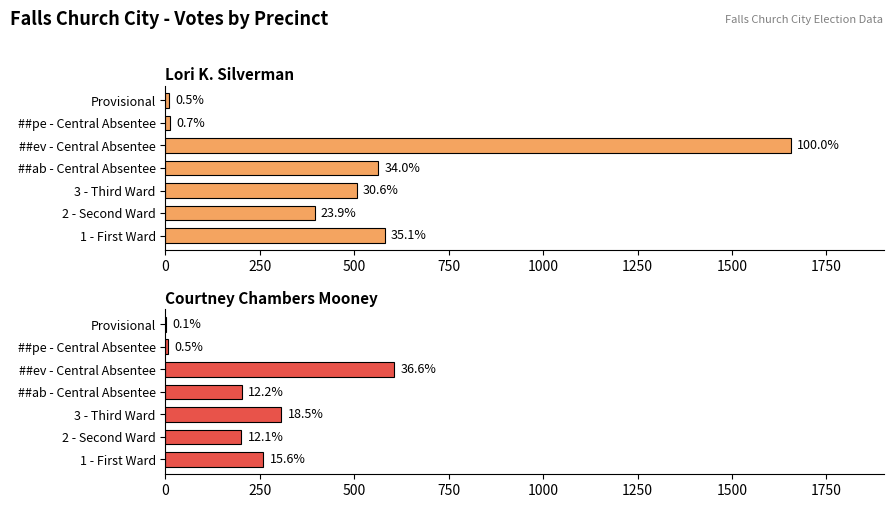

The value of Lori K. Silverman at ##ab - Central Absentee is 775. True or false?

False